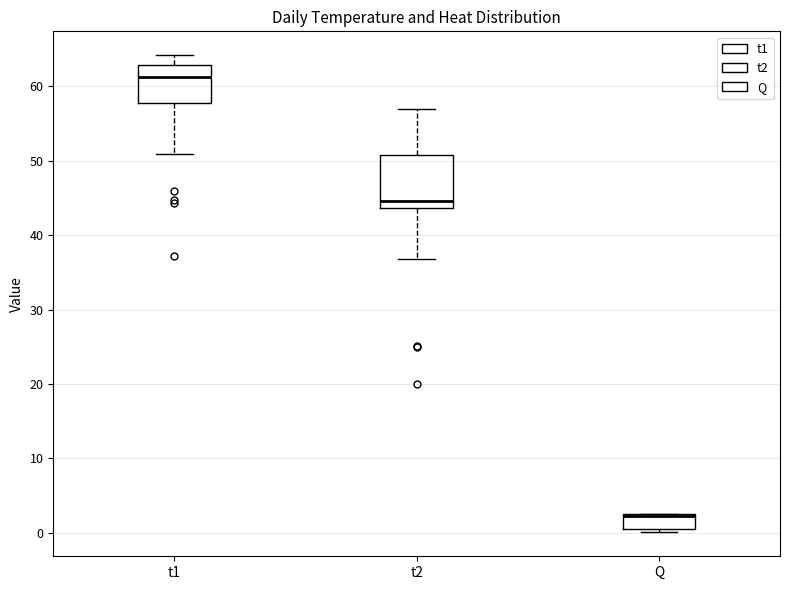

Reading left to right, read every box against the y-axis: the position of its median line, the range the box covers, and the ends of its whiskers. The values are not printed on the chart, so give them approximately, as read against the axis.

t1: median 61, box 58 to 63, whiskers 51 to 64
t2: median 45, box 44 to 51, whiskers 37 to 57
Q: median 2 (drawn on the box's upper edge), box 0 to 3, whiskers 0 (just below the box's lower edge) to 3